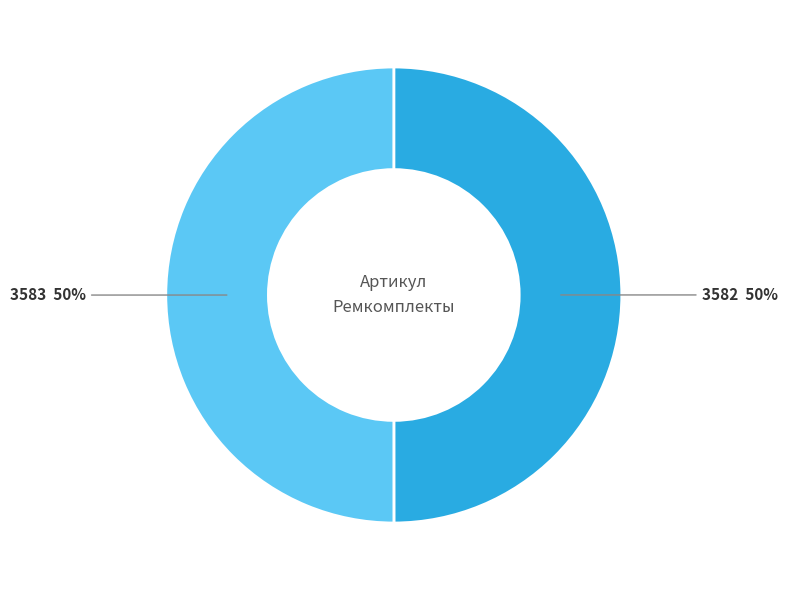

To the nearest percent, what is the average slice percentage?

50%